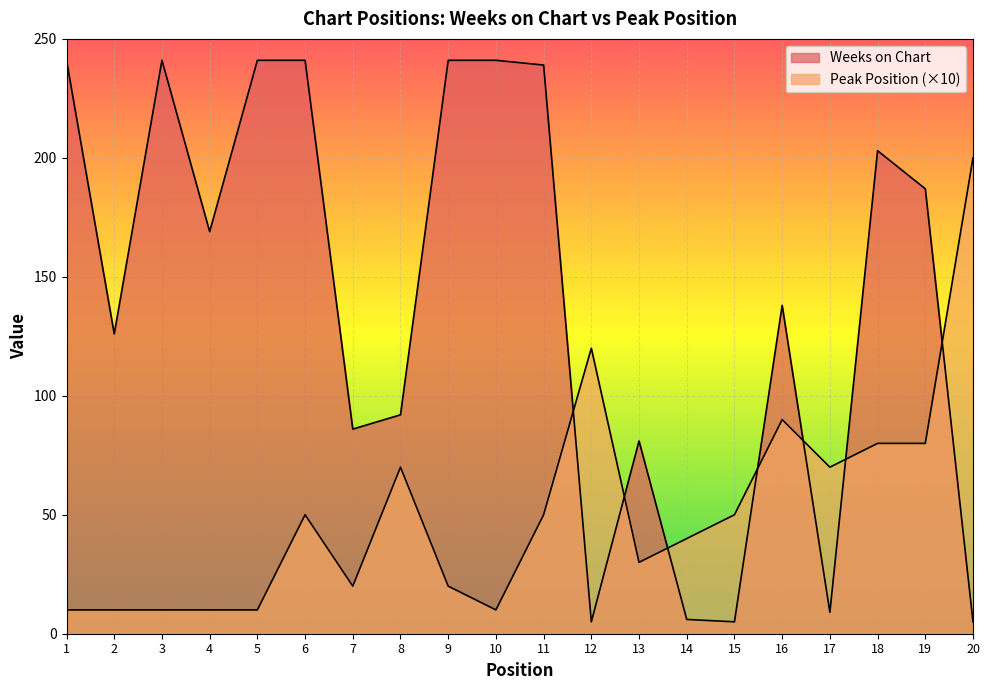

Rank the series by their average value, from highest to lowest.

Weeks on Chart, Peak Position